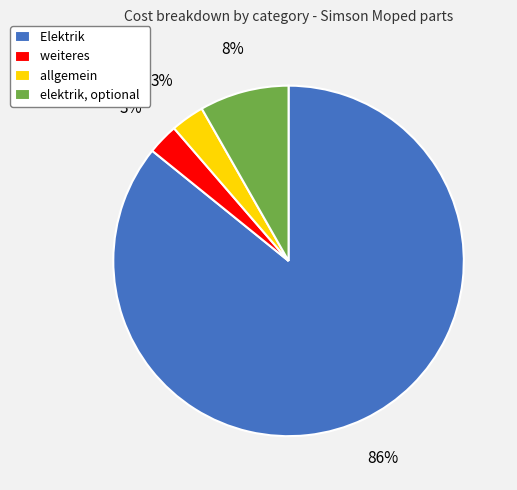

Which has a higher value, allgemein or elektrik, optional?

elektrik, optional